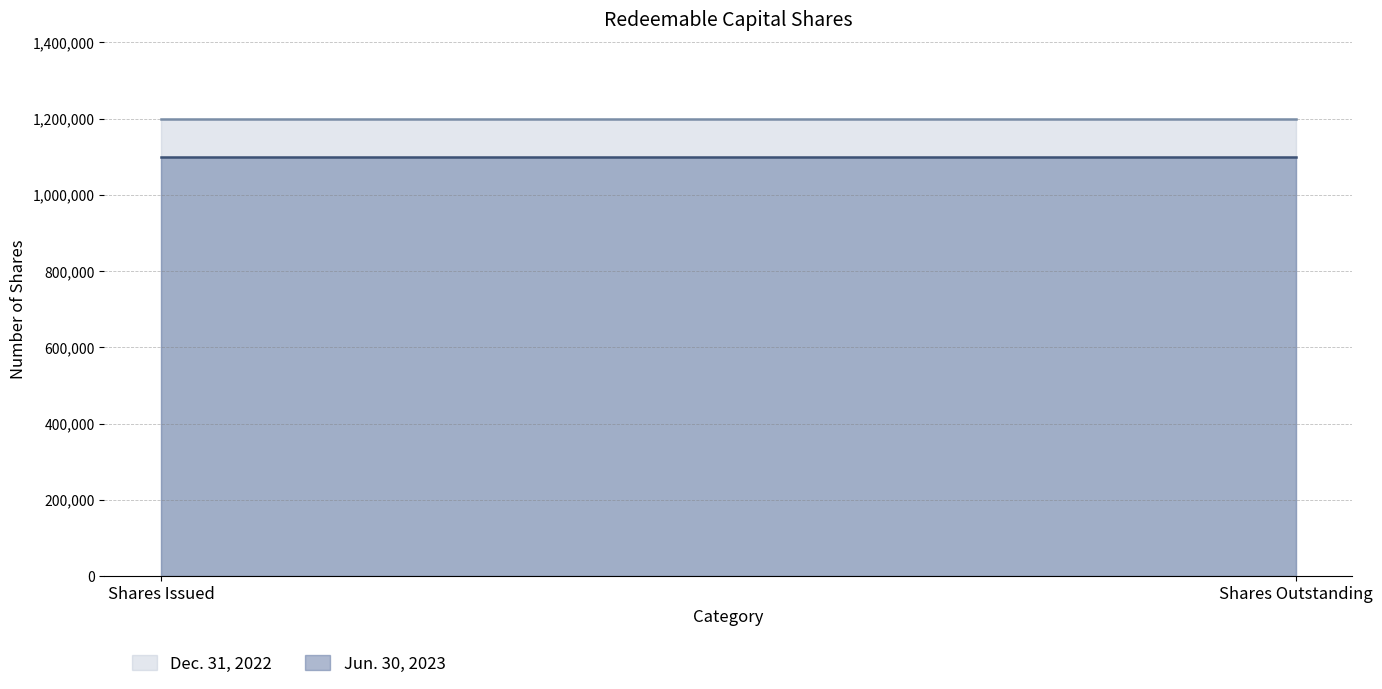

What is the maximum value for Jun. 30, 2023?

1100000